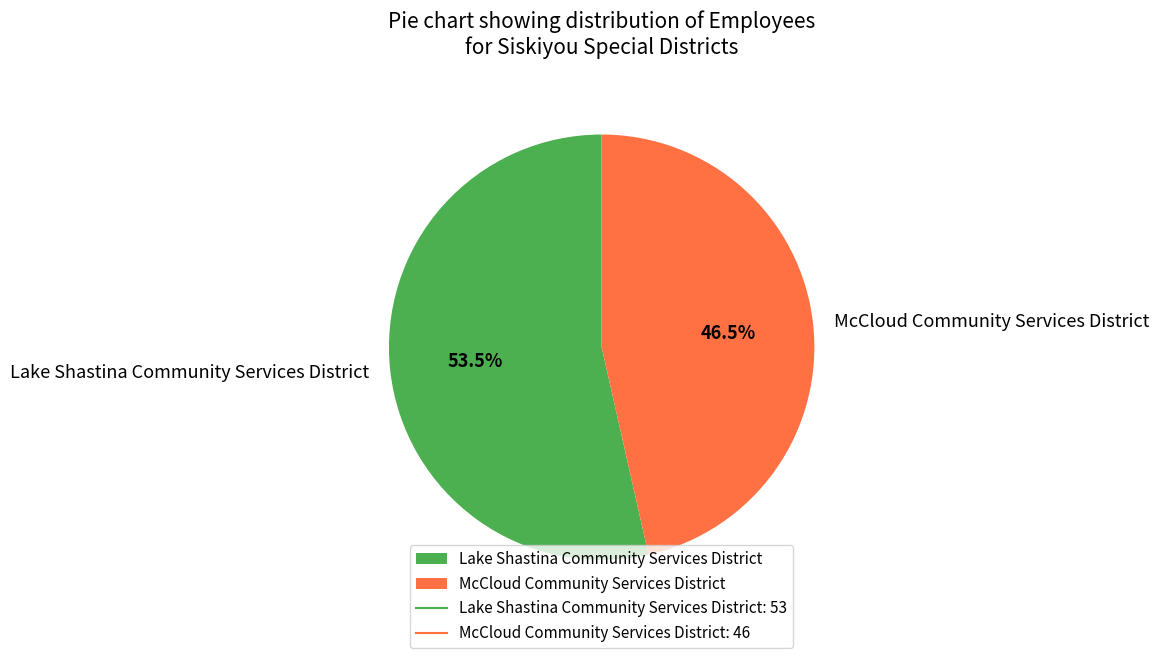

Does McCloud Community Services District represent more than half of the total?

No